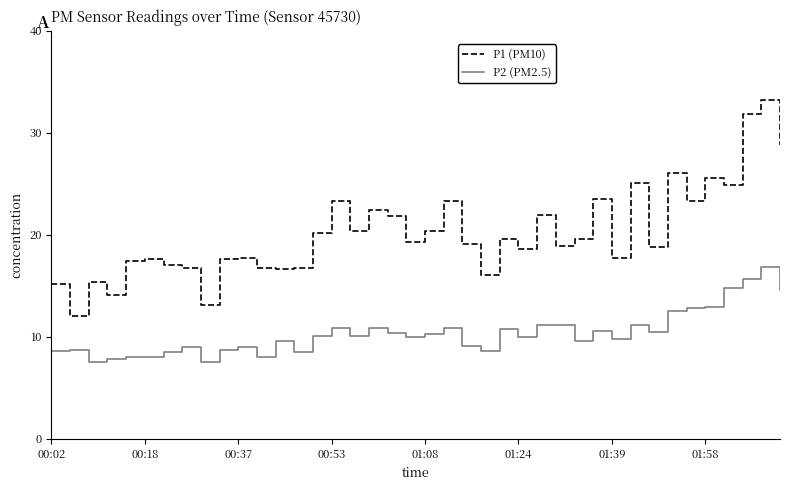

What is the difference between the maximum and minimum values in the P2 (PM2.5) series?

9.4